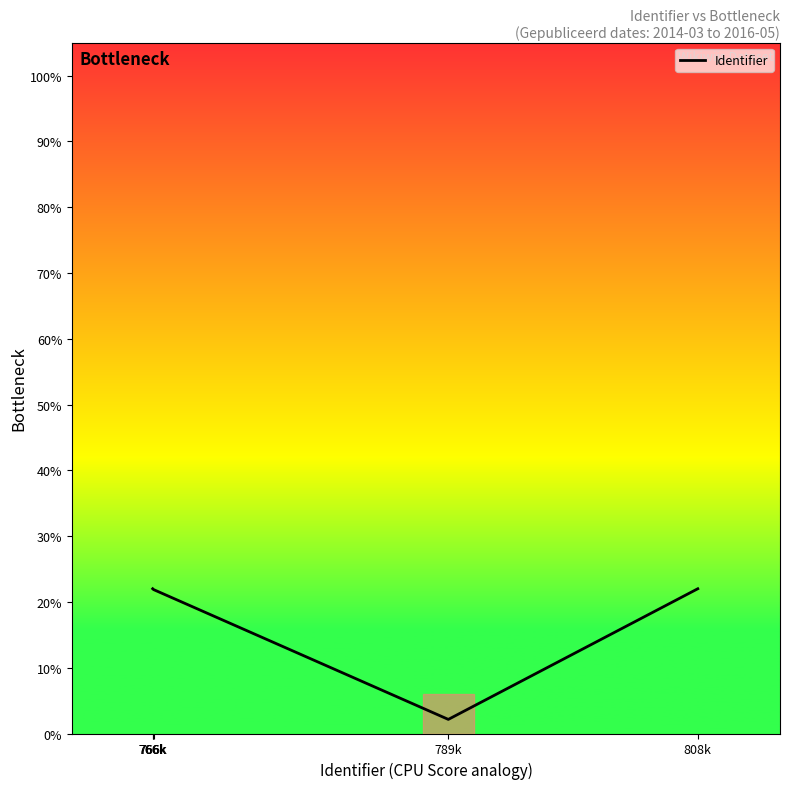

Where is the first local minimum?

789k